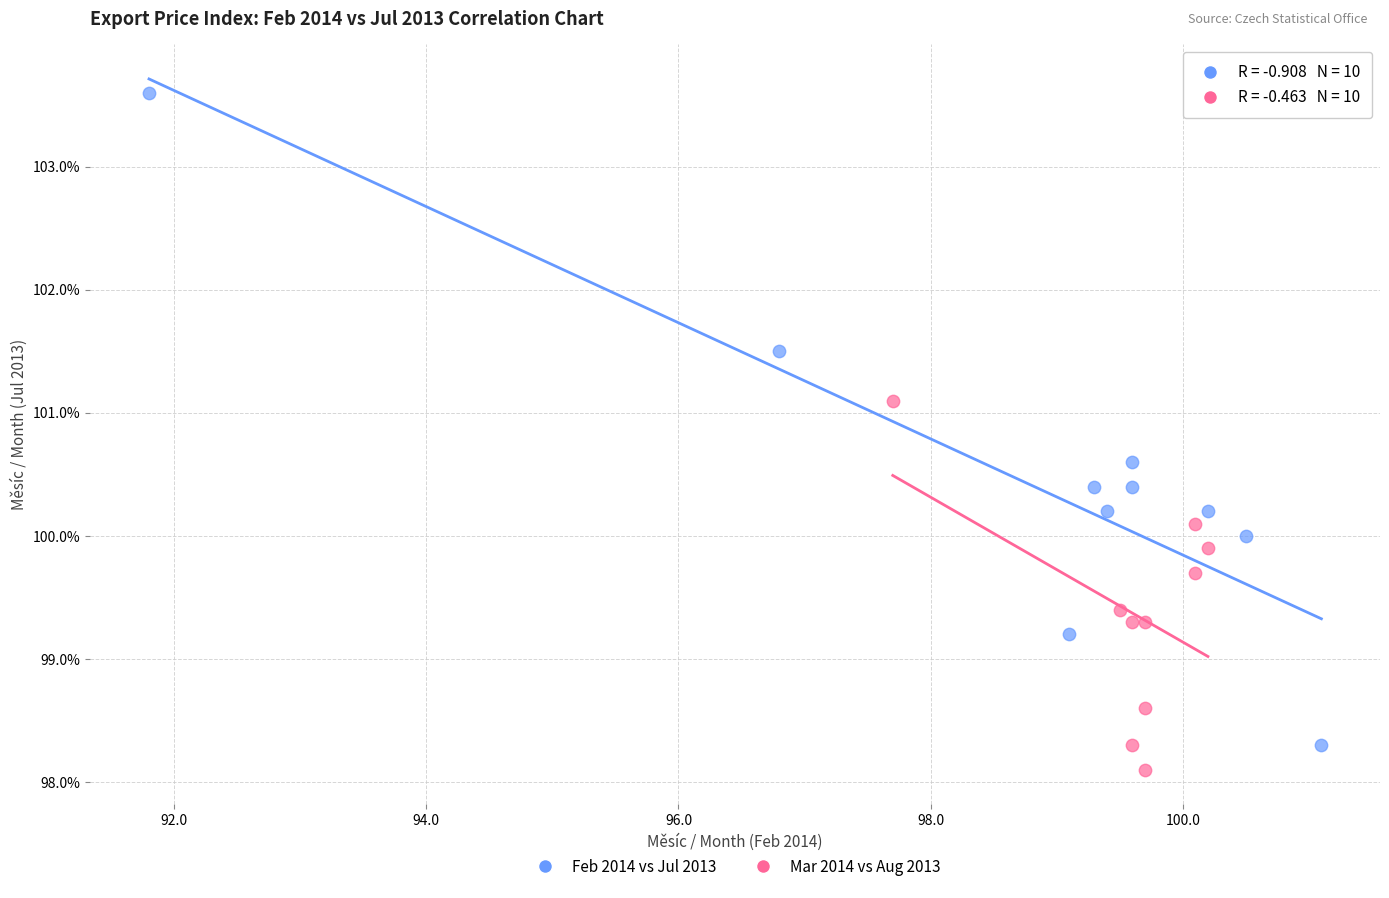

Which series has the largest Y range (max minus min)?

Feb 2014 vs Jul 2013